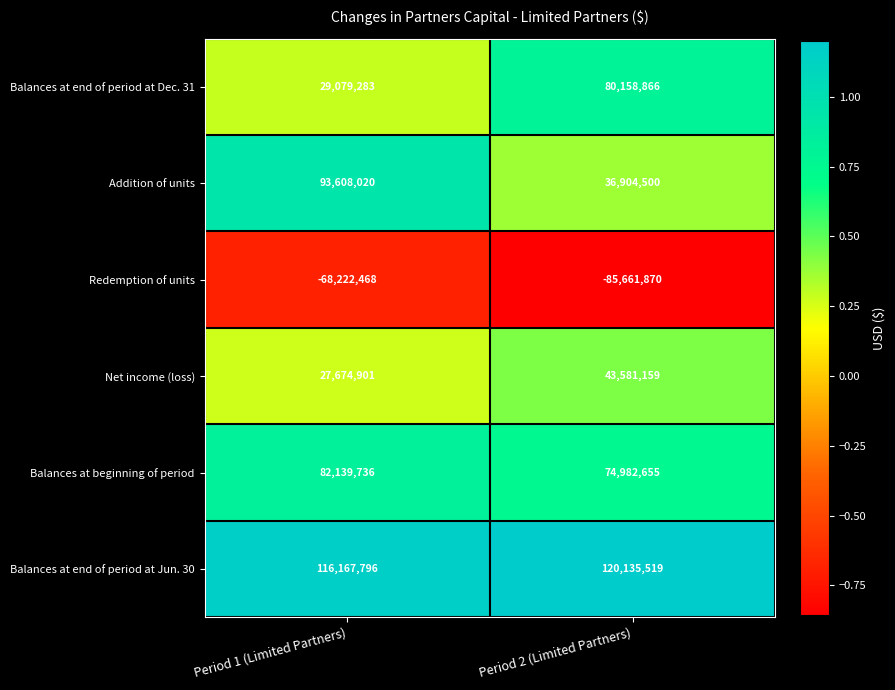

At which category does the chart reach its peak across all series?

Period 2 (Limited Partners)